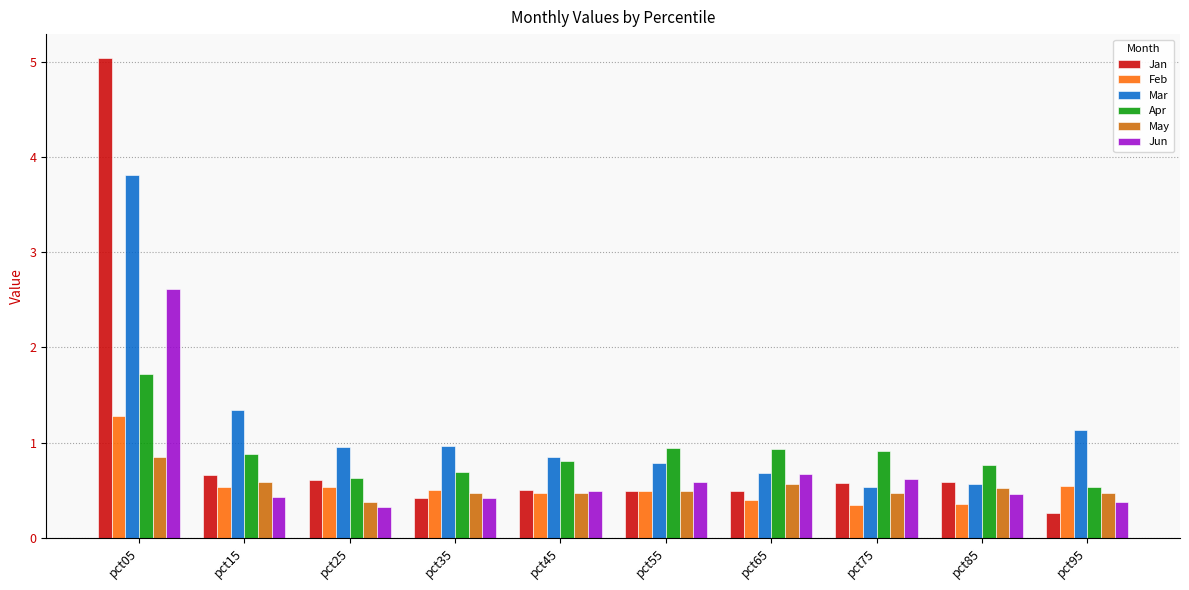

Read the Mar value at pct95.

1.1